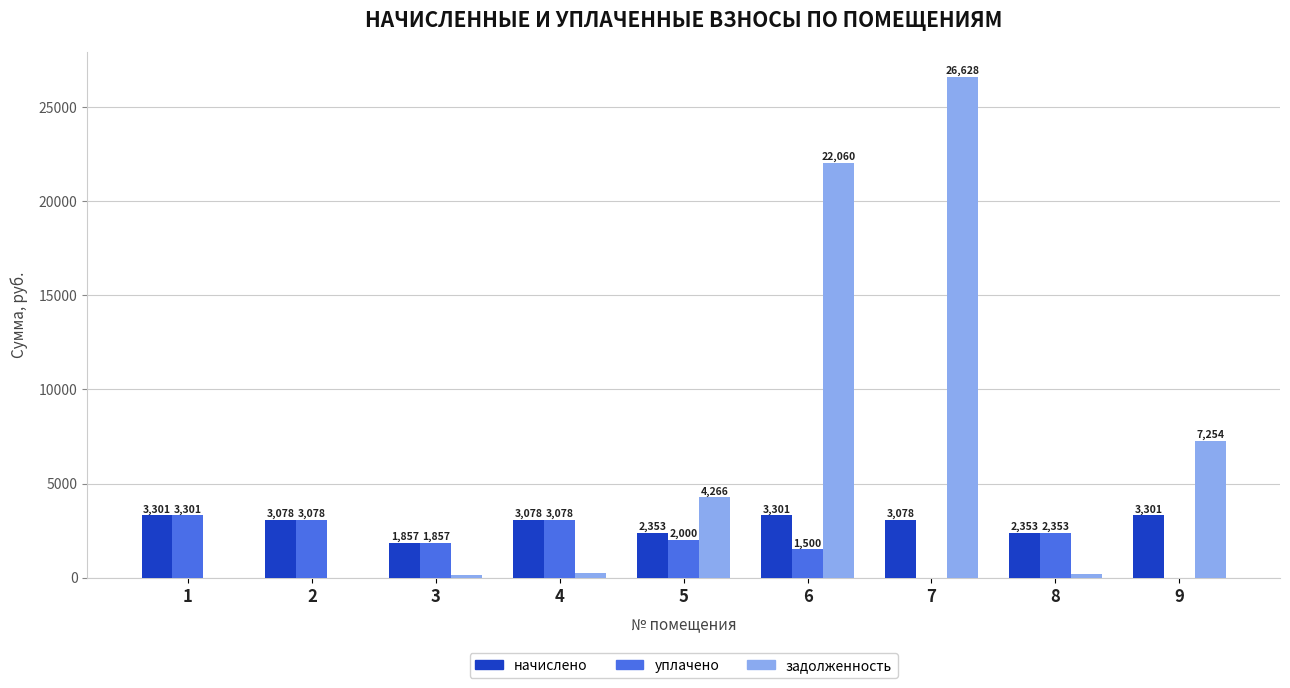

At which category is the sum across all series the highest?

7